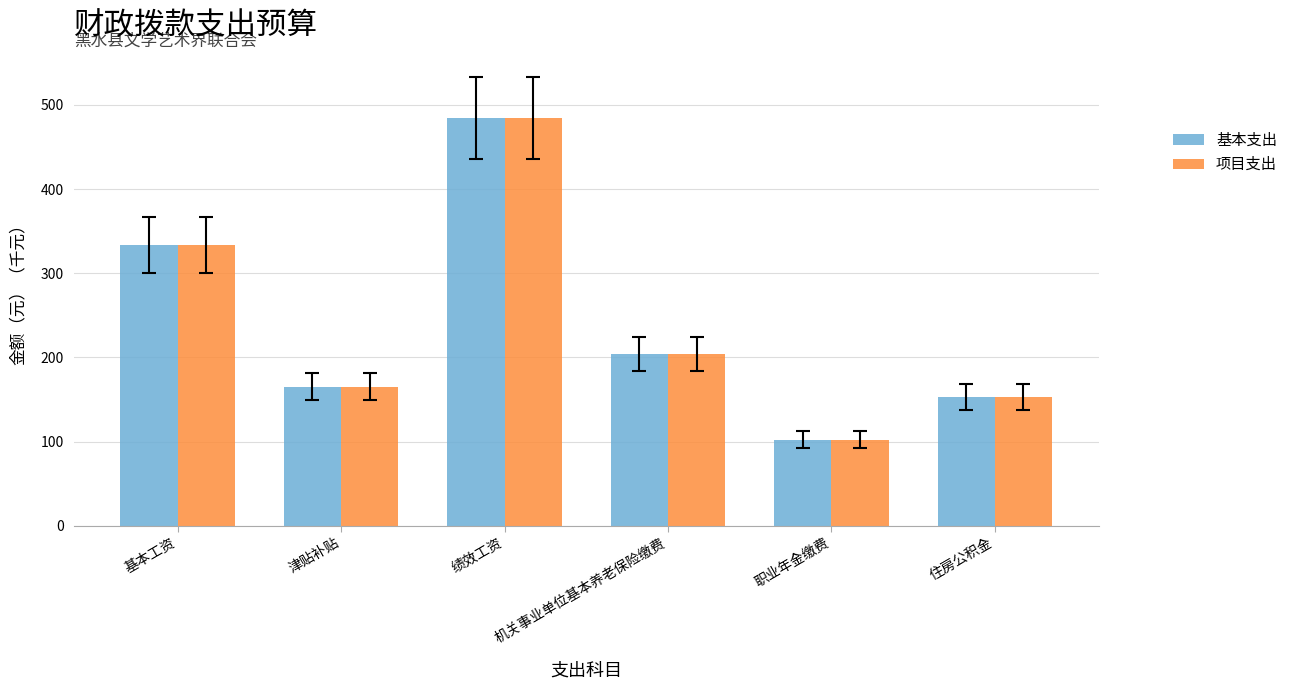

Is the value of 项目支出 at 绩效工资 greater than the value of 基本支出 at 机关事业单位基本养老保险缴费?

Yes